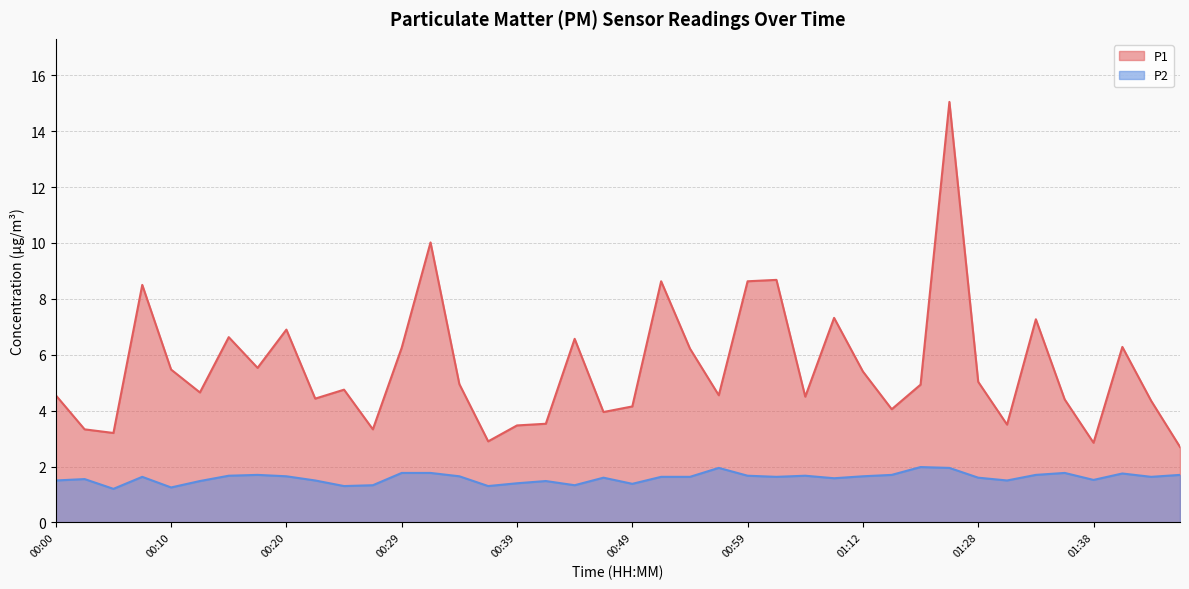

Which series has the largest total across all categories?

P1